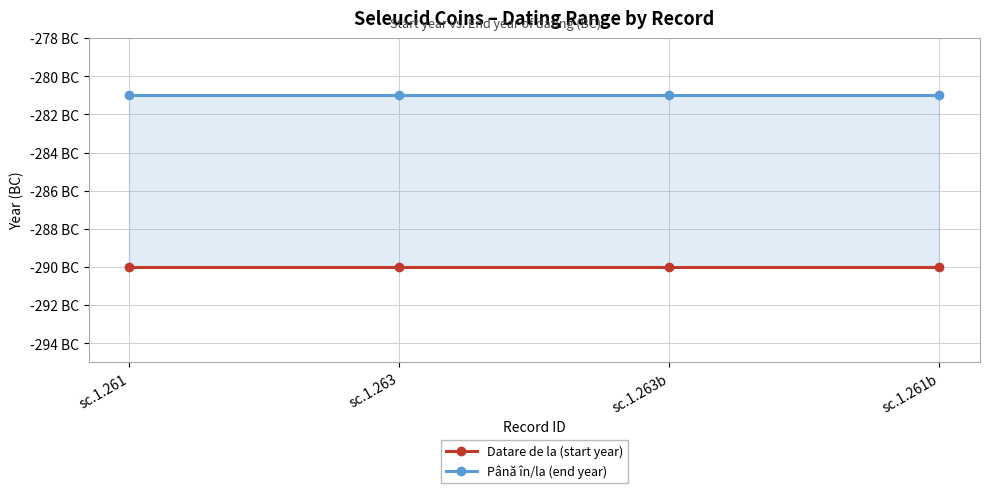

Reading left to right, extract all data points from this chart.

Datare de la (start year): sc.1.261=-290	sc.1.263=-290	sc.1.263b=-290	sc.1.261b=-290
Până în/la (end year): sc.1.261=-281	sc.1.263=-281	sc.1.263b=-281	sc.1.261b=-281